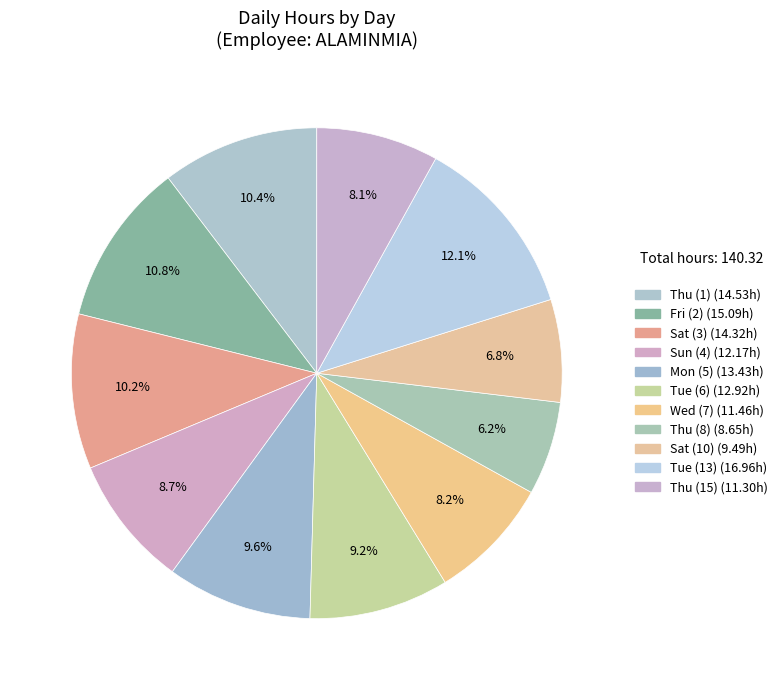

To the nearest percent, what is the difference between the largest and smallest slice percentages?

6%